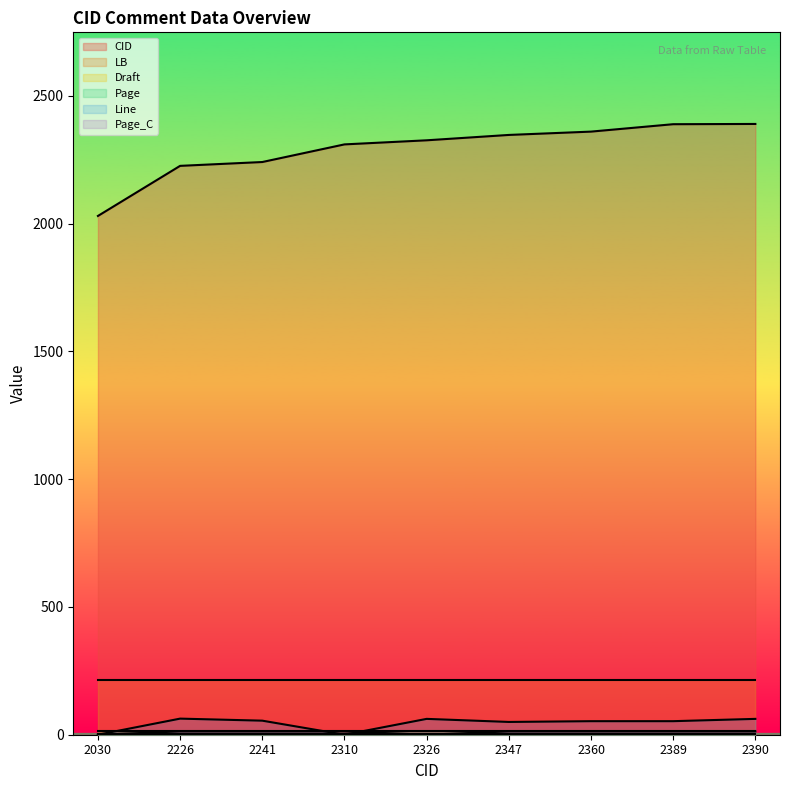

True or false: Page_C has a value of 13 at 2310.

True